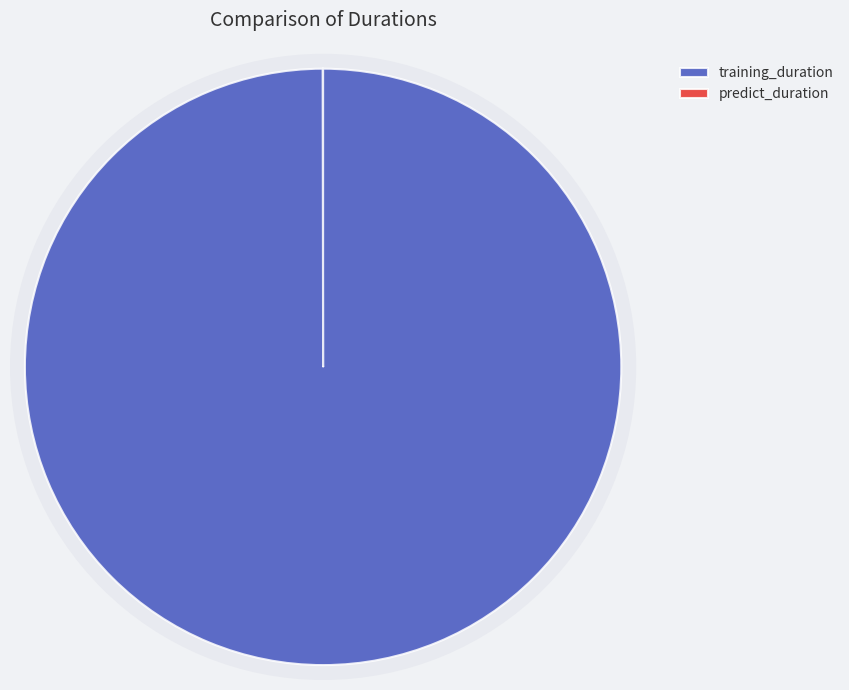

Which category accounts for the majority?

training_duration